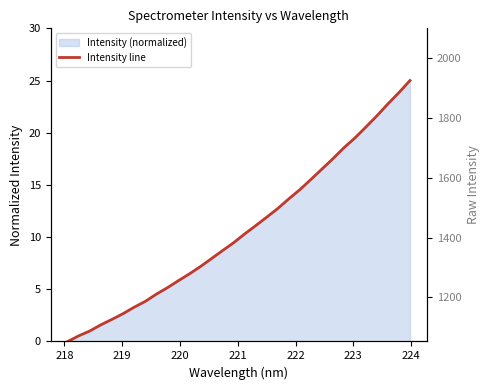

Does the chart have visible grid lines?

No